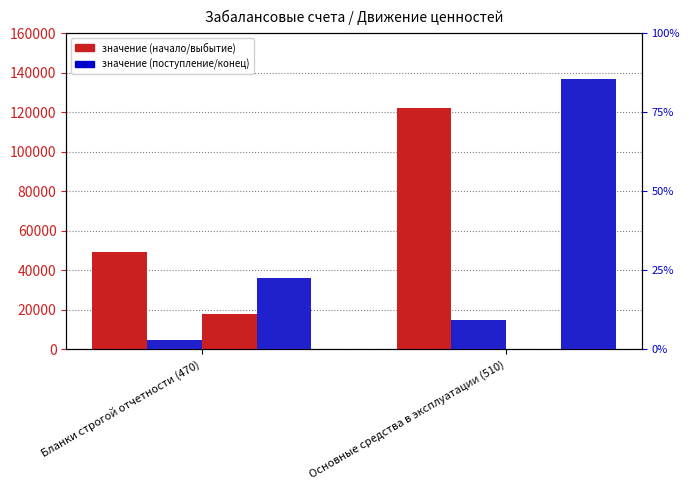

Which series has the largest total across all categories?

Наличие на начало года